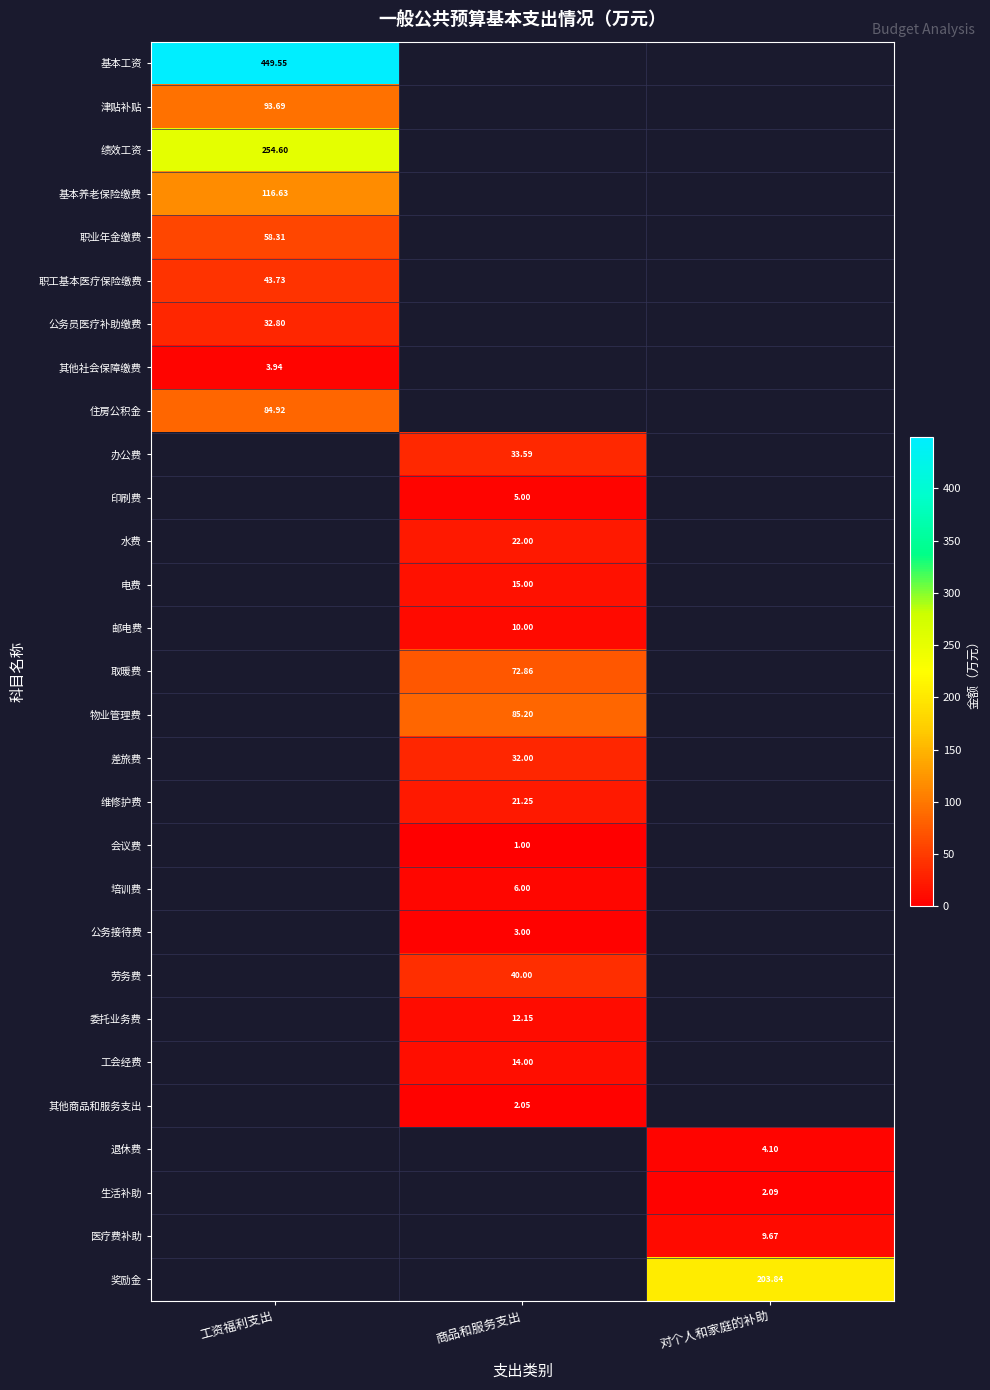

Which has a higher value, 对个人和家庭的补助 or 工资福利支出?

工资福利支出